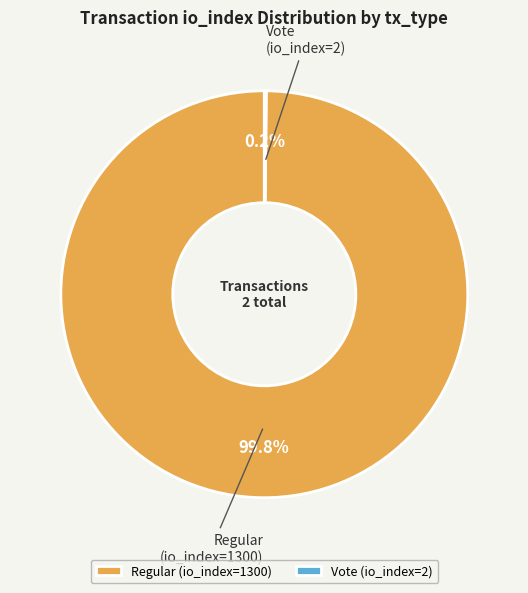

Which slice is the largest?

Regular (io_index=1300)